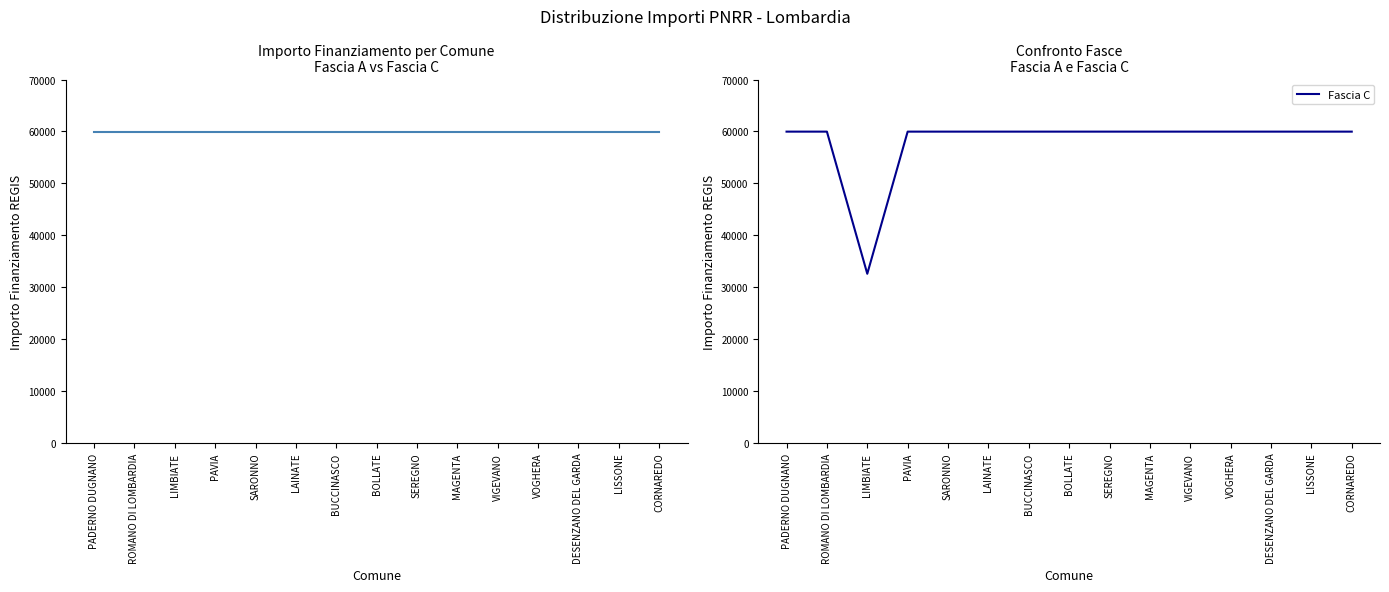

At how many categories does at least one series exceed 35972?

15